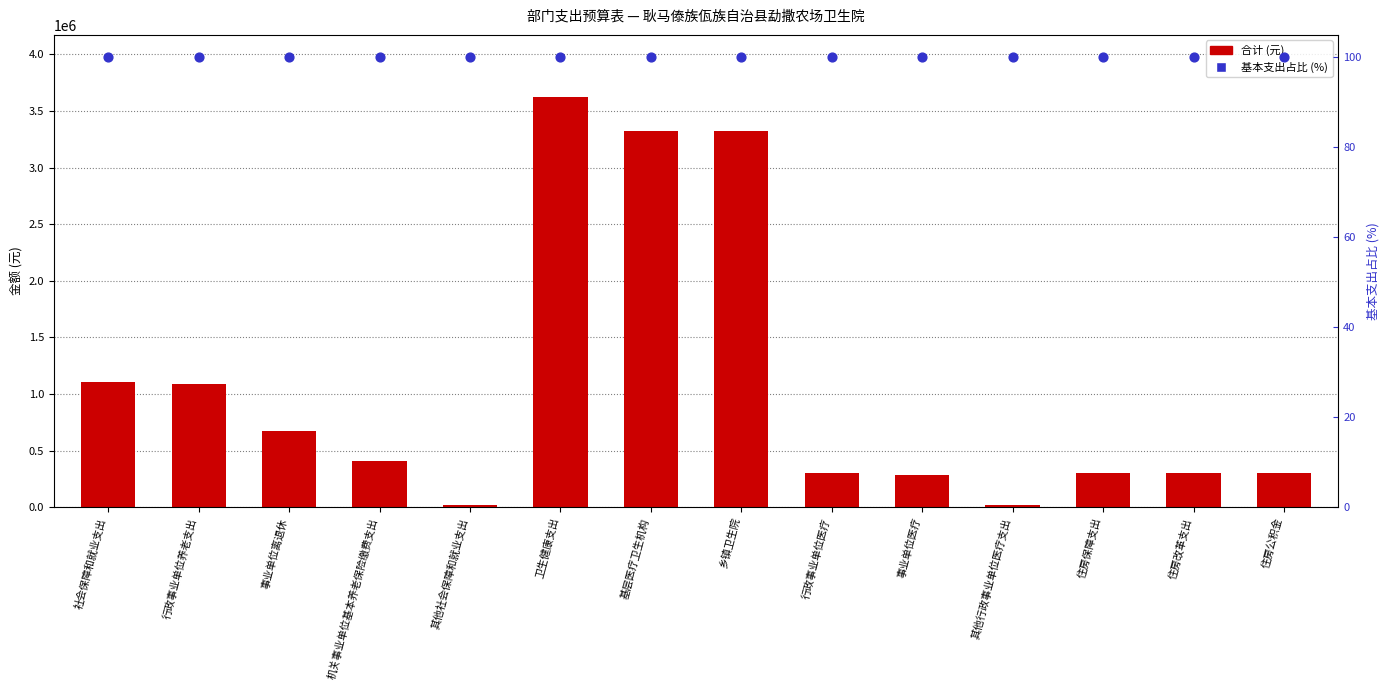

At how many categories does at least one series exceed 298174?

11